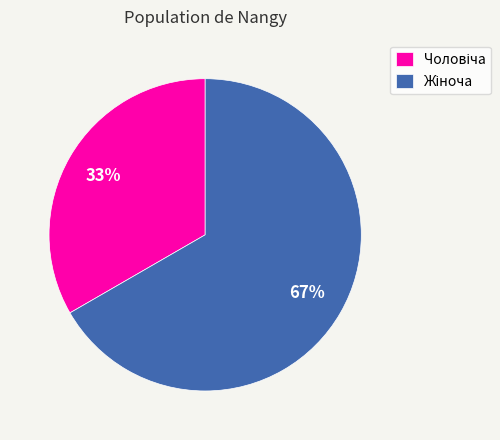

Is there any slice that represents more than half of the pie?

Yes